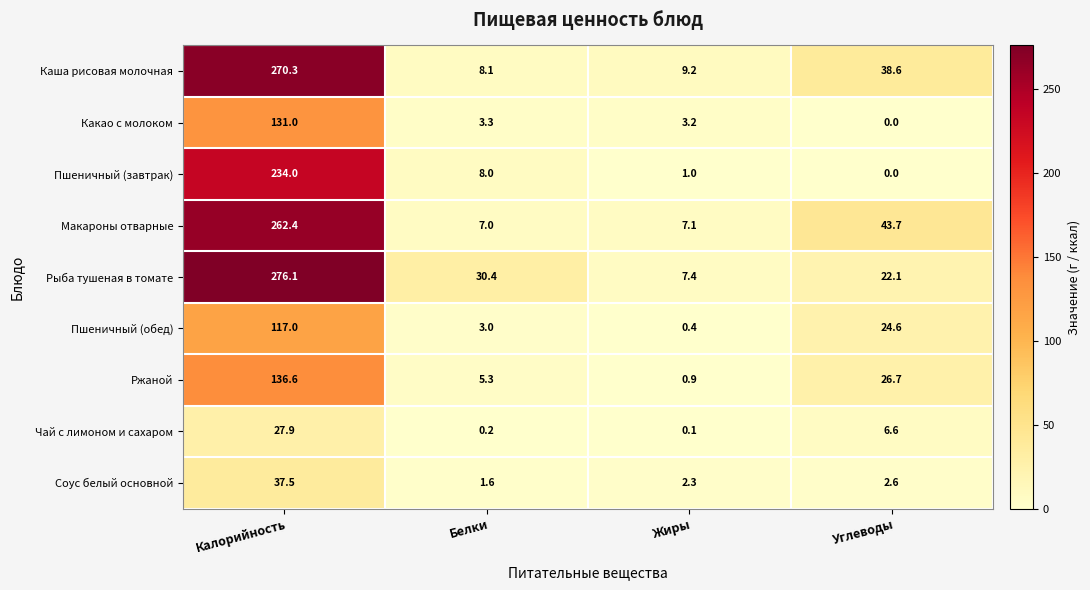

How many data points does each series have?

4